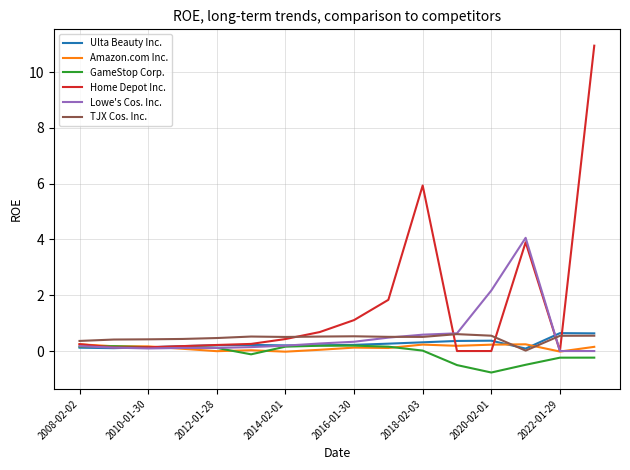

Does the chart display data point markers on the line(s)?

No